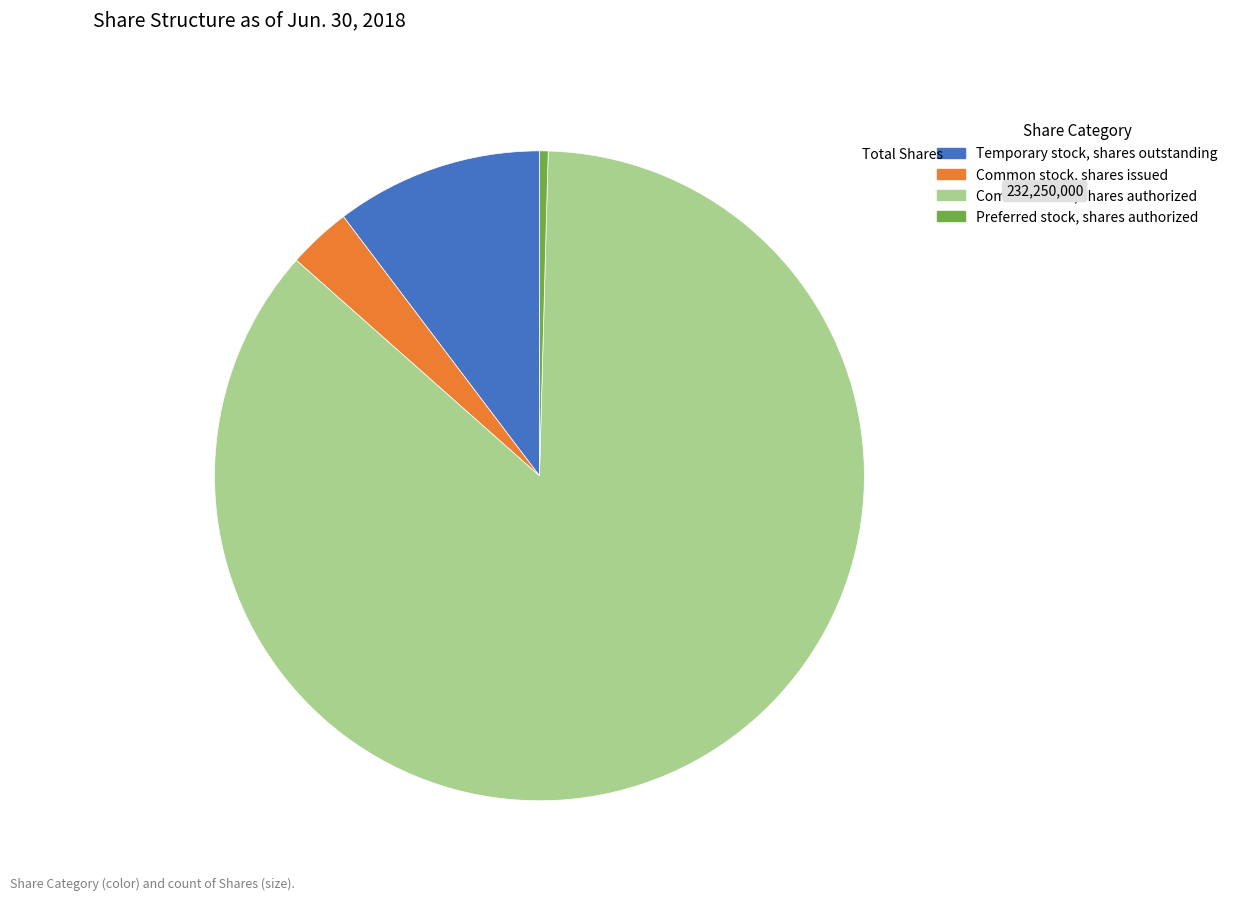

Between Preferred stock, shares authorized and Common stock, shares authorized, which is larger?

Common stock, shares authorized